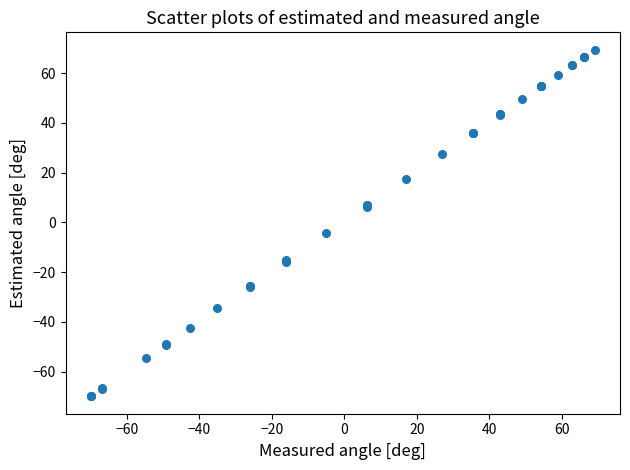

What Y value in the scatter plot is closest to 0?

-4.2